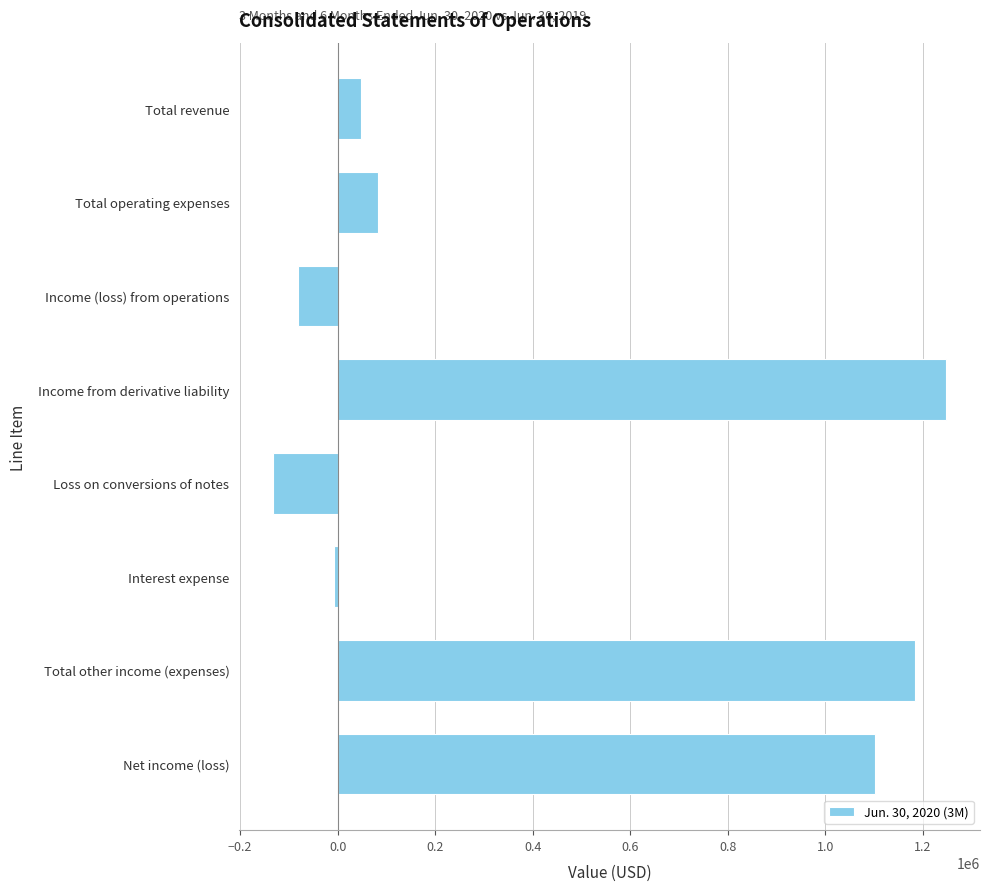

What is the label of the 5th bar from the top?

Loss on conversions of notes